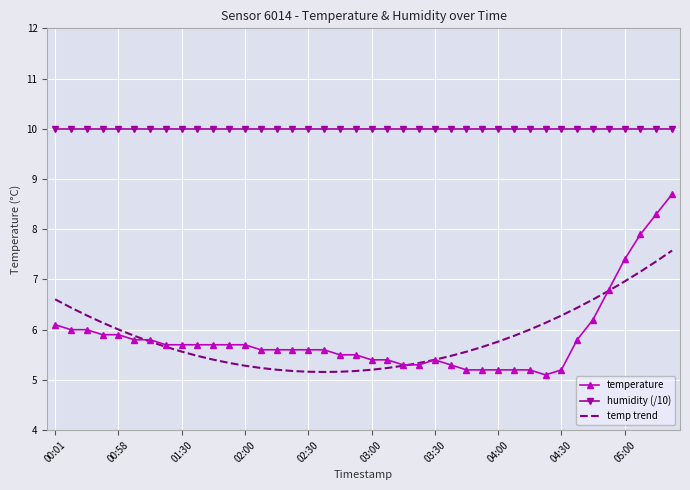

Rank the series by their maximum value, from highest to lowest.

humidity (/10), temperature, temp trend